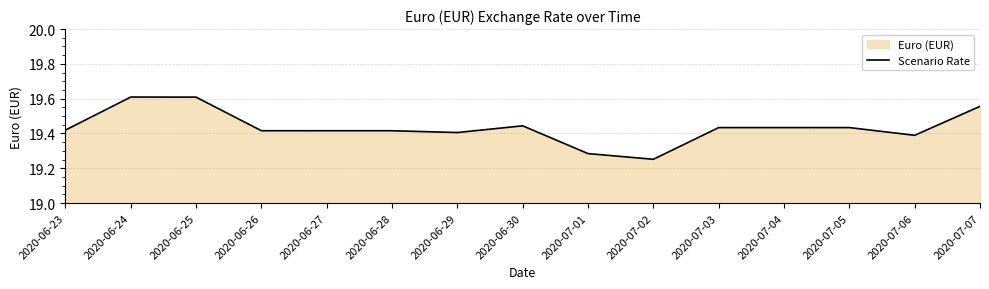

What is the label of the 14th point from the left?

2020-07-06